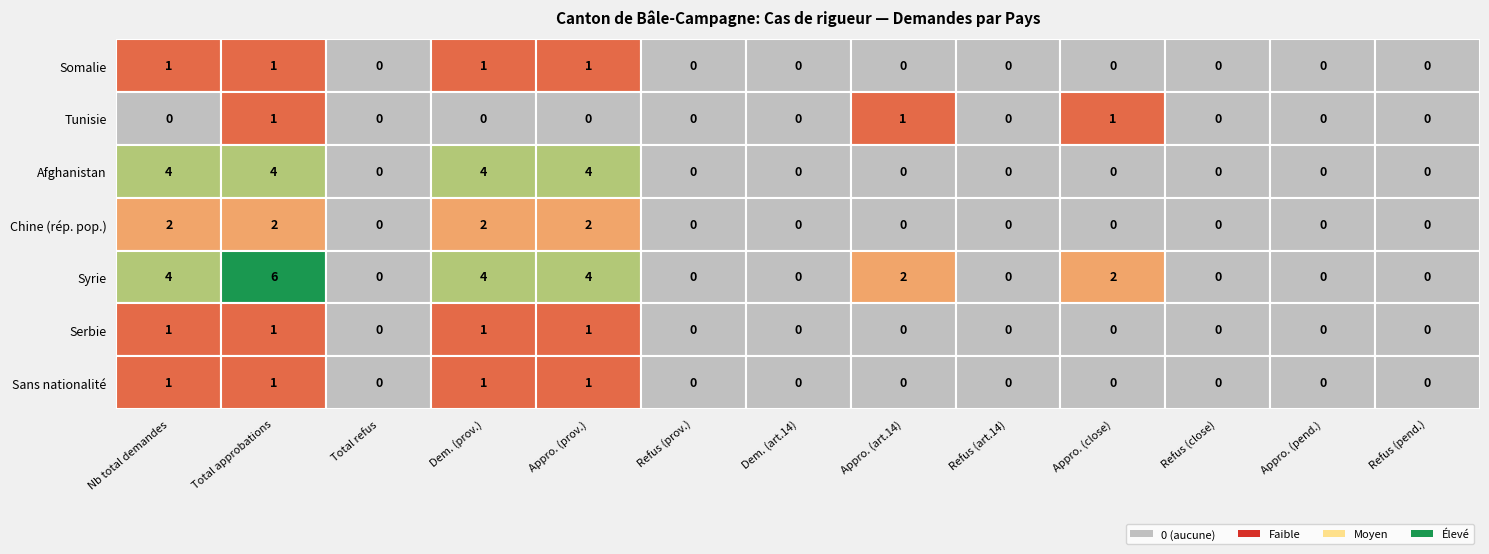

What is the difference between the second highest and second lowest values in the Serbie series?

1